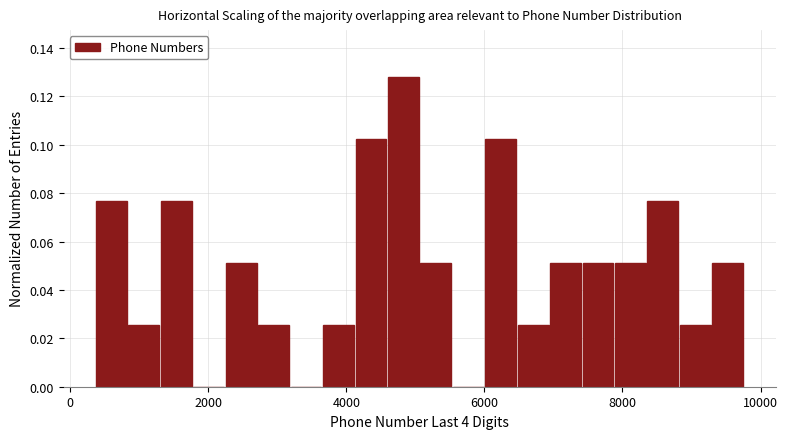

Around what value on the x-axis is the tallest bar? Give the approximate position of its centre, as read against the axis.

4800